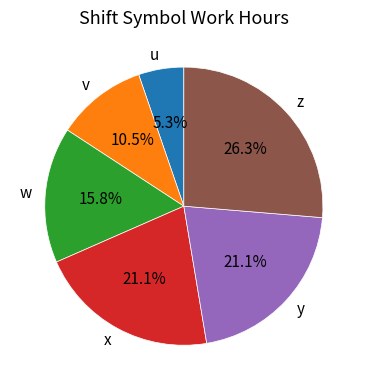

To the nearest percent, what percentage of the pie is z?

26%